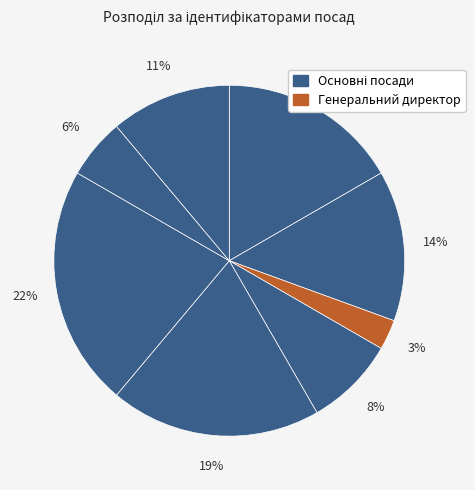

How many slices are in this pie chart?

8